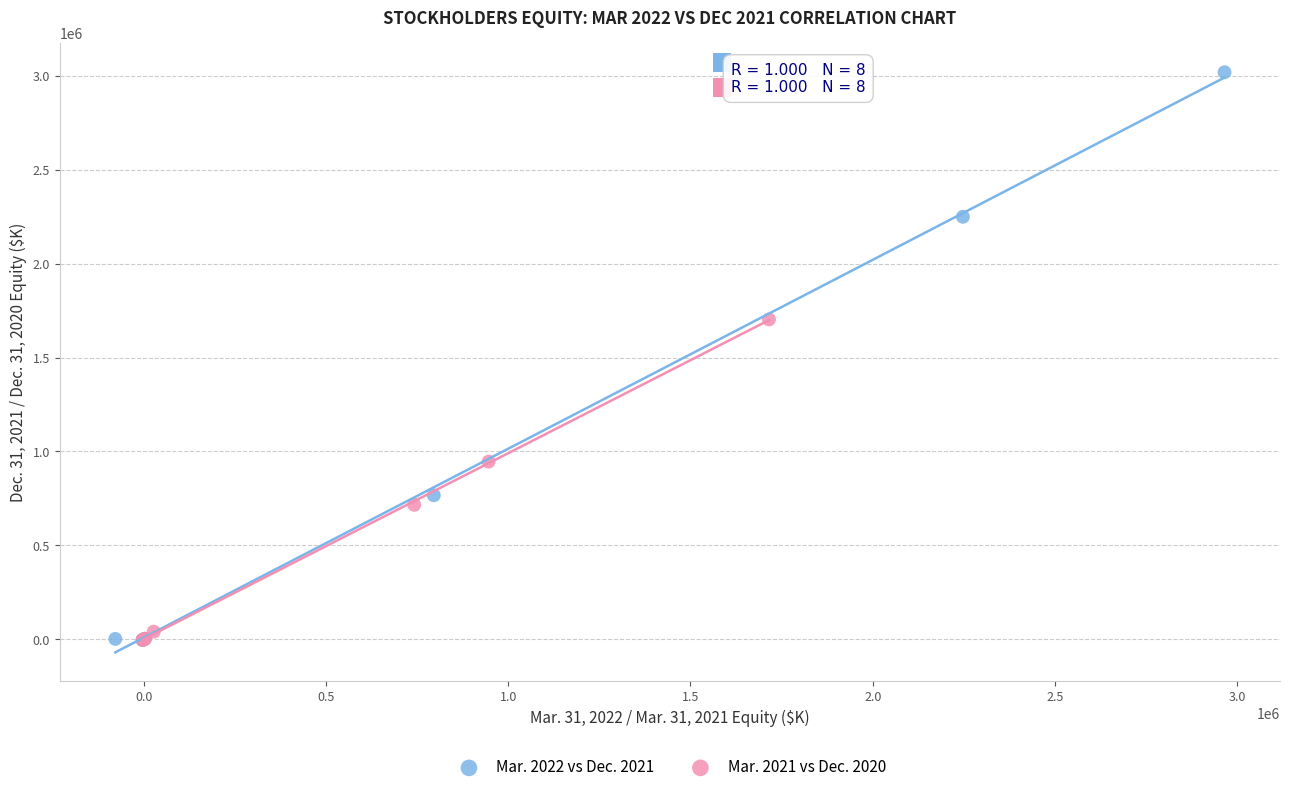

What are all the series names shown in the legend?

Mar. 2022 vs Dec. 2021, Mar. 2021 vs Dec. 2020